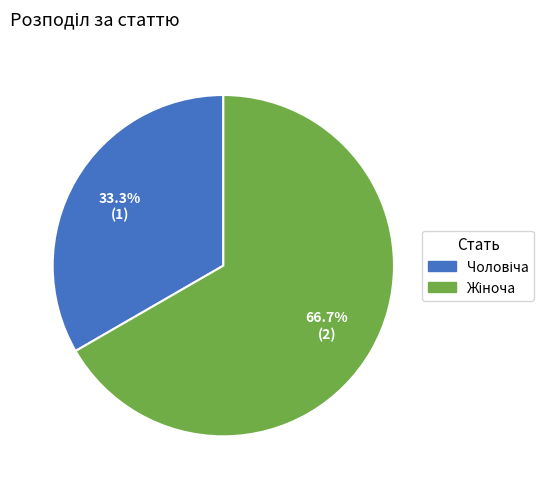

Is there a majority slice in this chart?

Yes